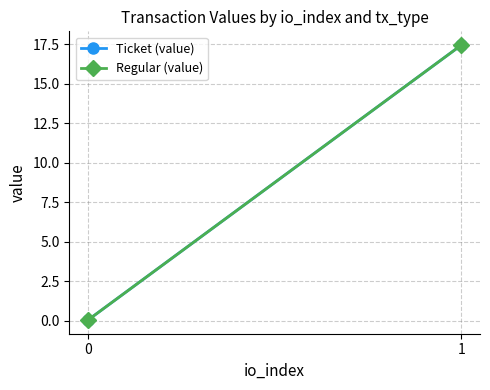

Rank the series by their maximum value, from lowest to highest.

Ticket (value), Regular (value)